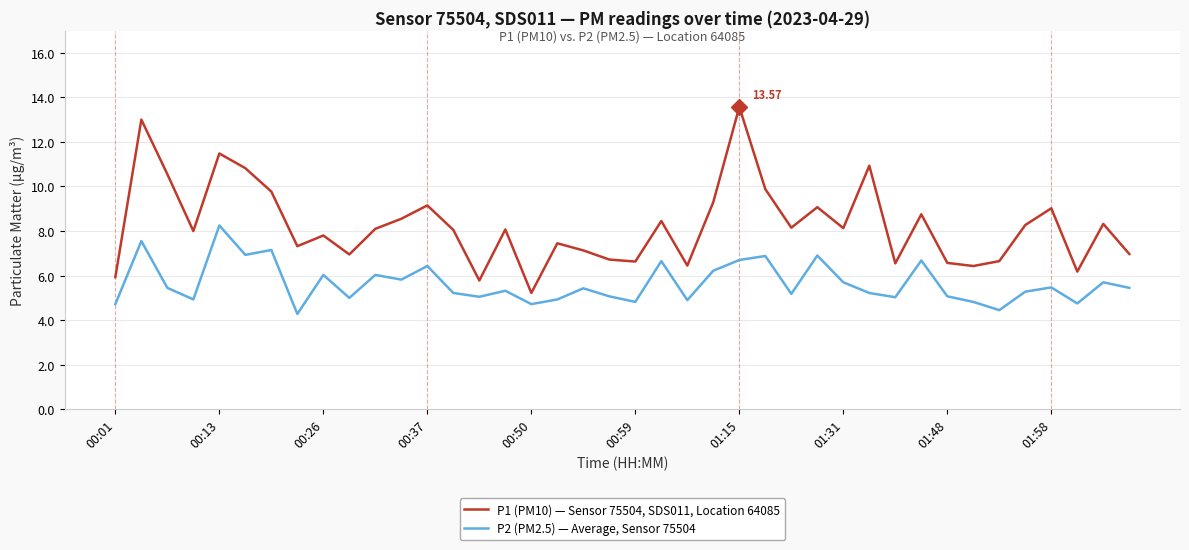

Which series has the largest total across all categories?

P1 (PM10) — Sensor 75504, SDS011, Location 64085